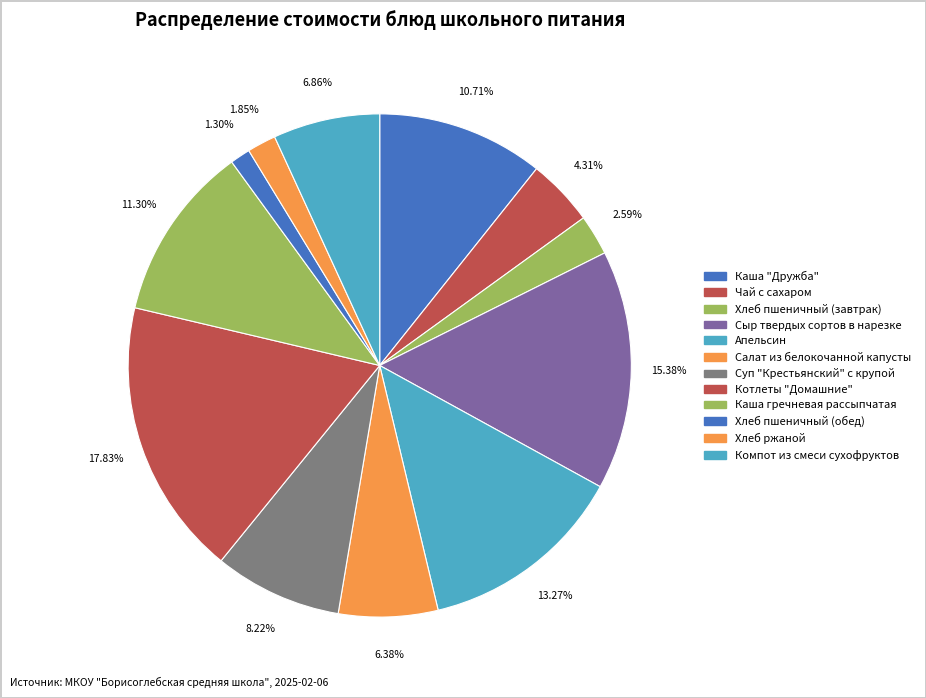

Which slice is the largest?

Котлеты "Домашние"